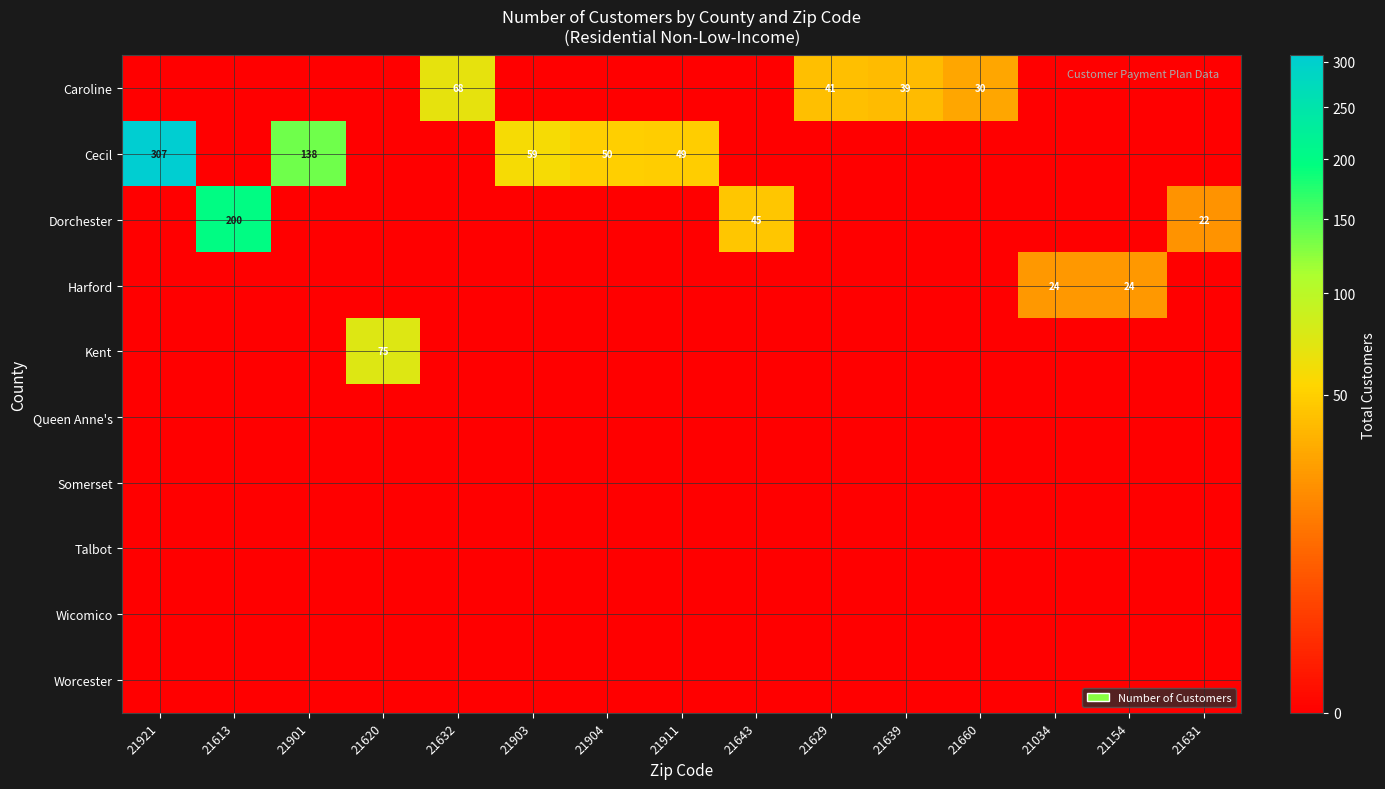

The value of Caroline at 21632 is 121. True or false?

False